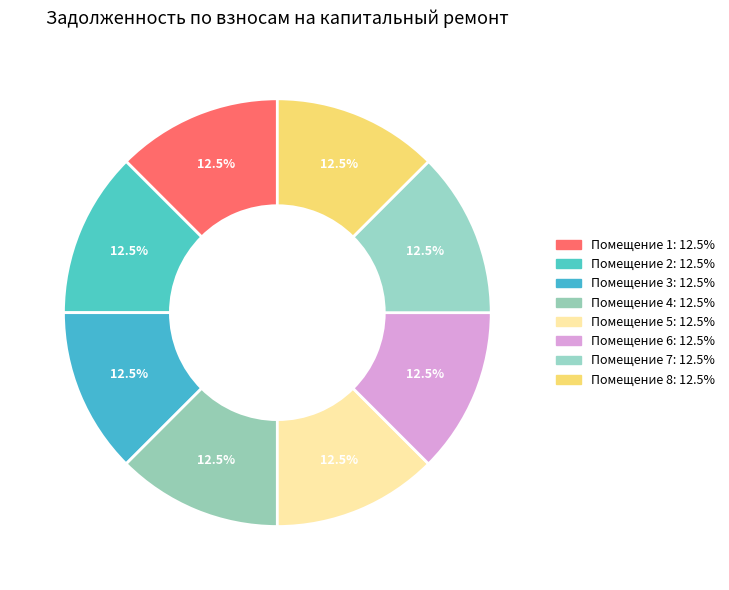

How many segments does this pie chart have?

8